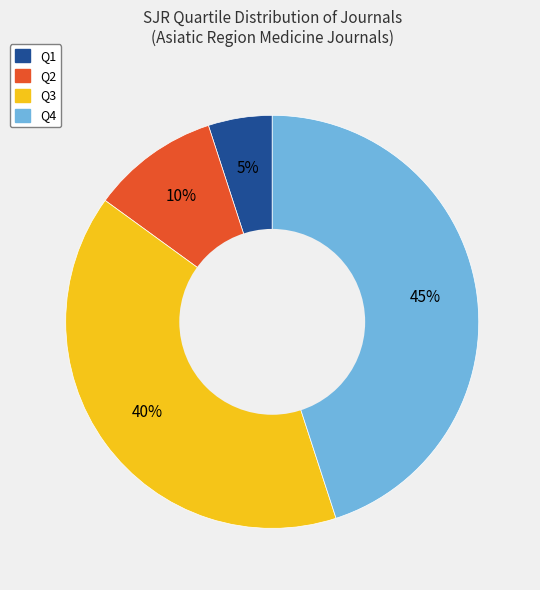

Does any single category account for the majority?

No